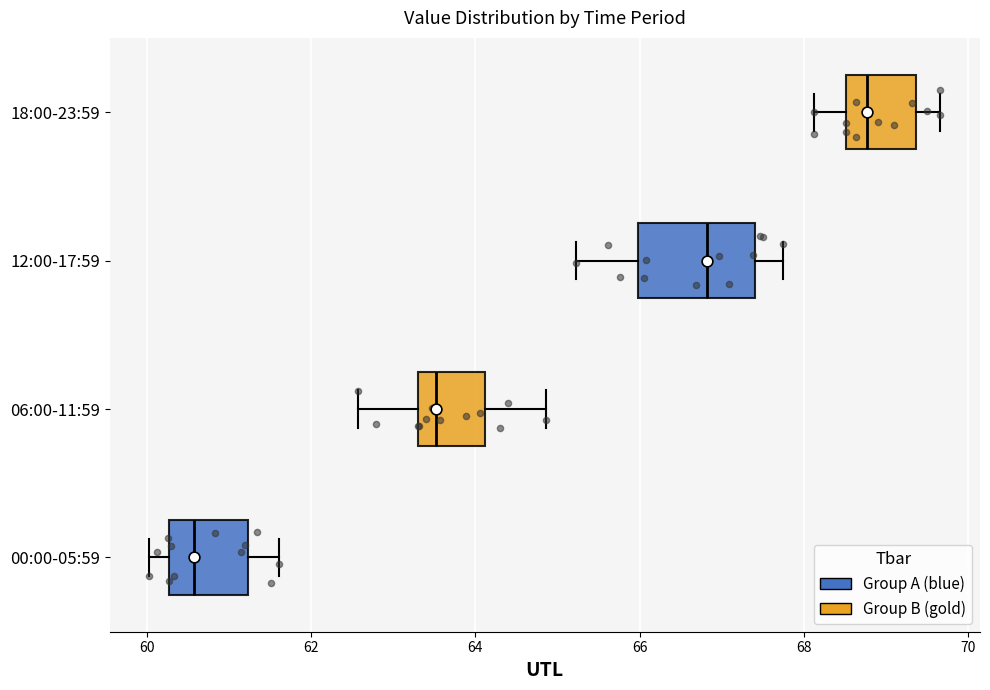

Reading bottom to top, read every box against the x-axis: the position of its median line, the range the box covers, and the ends of its whiskers. The values are not printed on the chart, so give them approximately, as read against the axis.

00:00-05:59: median 60.6, box 60.2 to 61.2, whiskers 60.0 to 61.6
06:00-11:59: median 63.6, box 63.4 to 64.2, whiskers 62.6 to 64.8
12:00-17:59: median 66.8, box 66.0 to 67.4, whiskers 65.2 to 67.8
18:00-23:59: median 68.8, box 68.6 to 69.4, whiskers 68.2 to 69.6